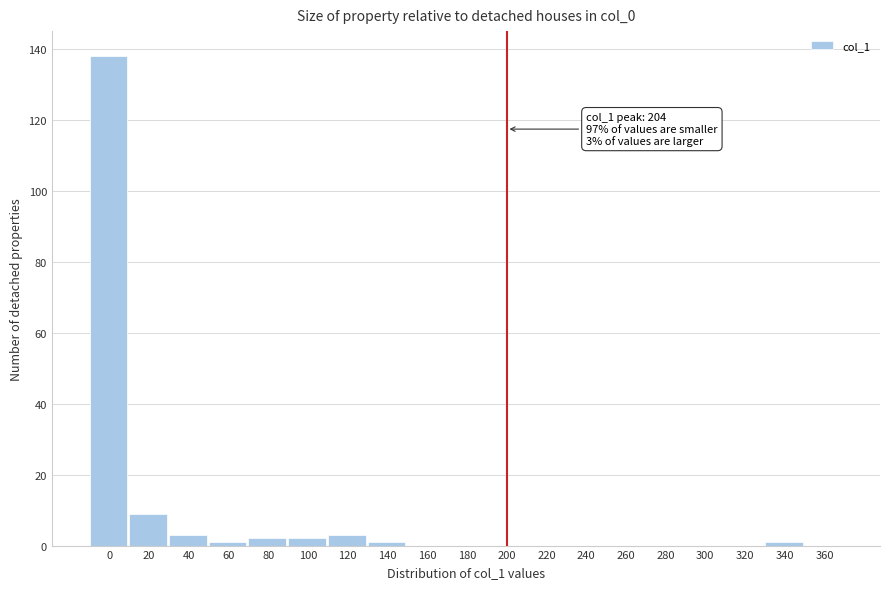

Reading right to left, list all the values displayed in this chart.

360=0	340=1	320=0	300=0	280=0	260=0	240=0	220=0	200=0	180=0	160=0	140=1	120=3	100=2	80=2	60=1	40=3	20=9	0=138